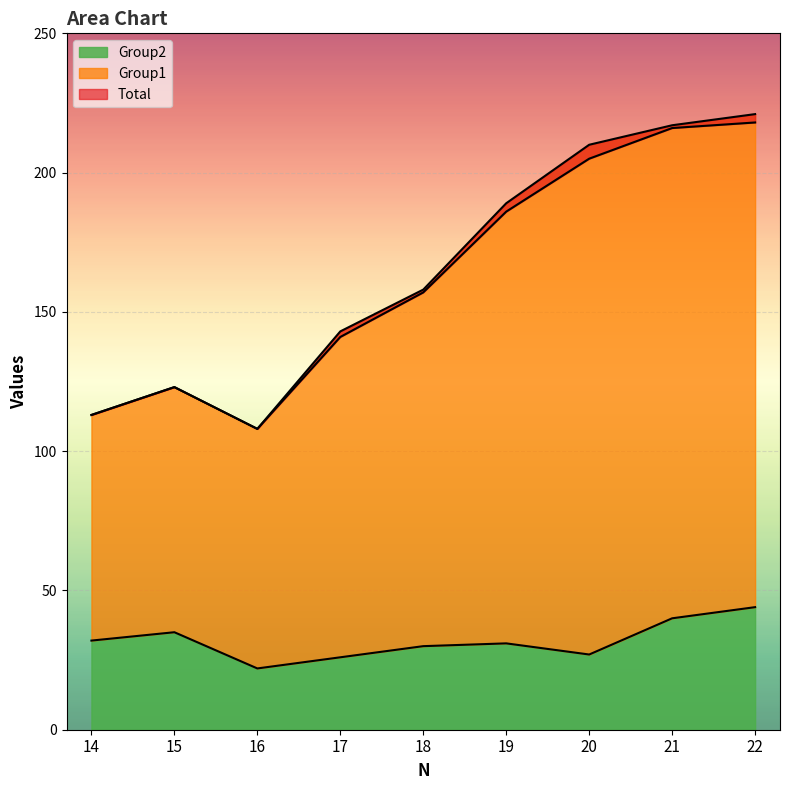

True or false: Total has more than 2 interior local peaks.

False